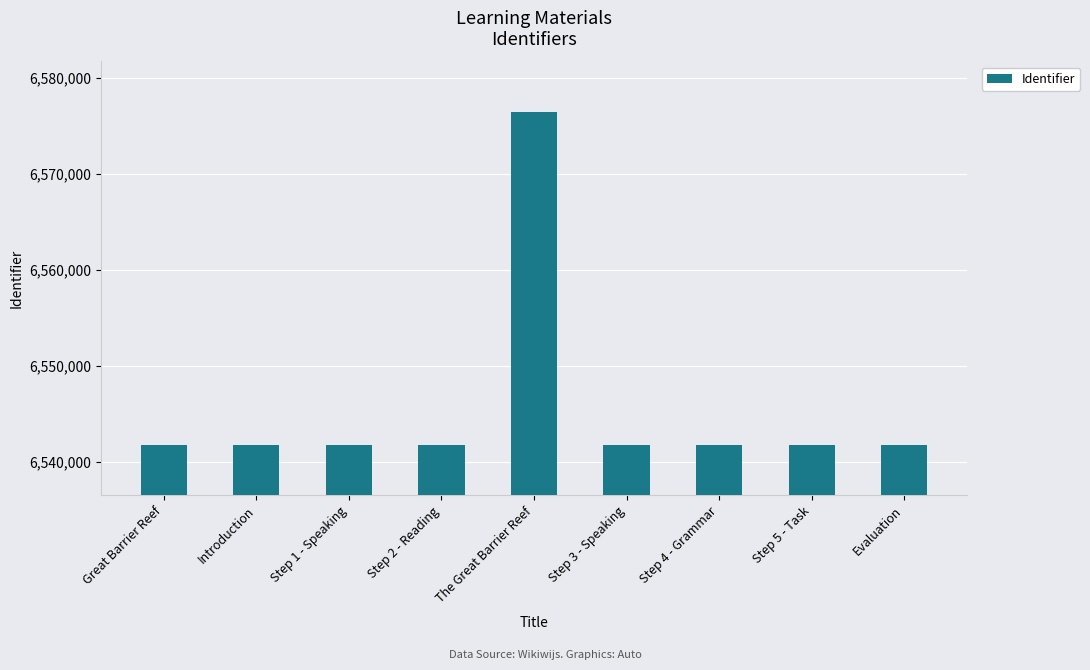

What is the difference between the values at The Great Barrier Reef and Step 5 - Task?

34694